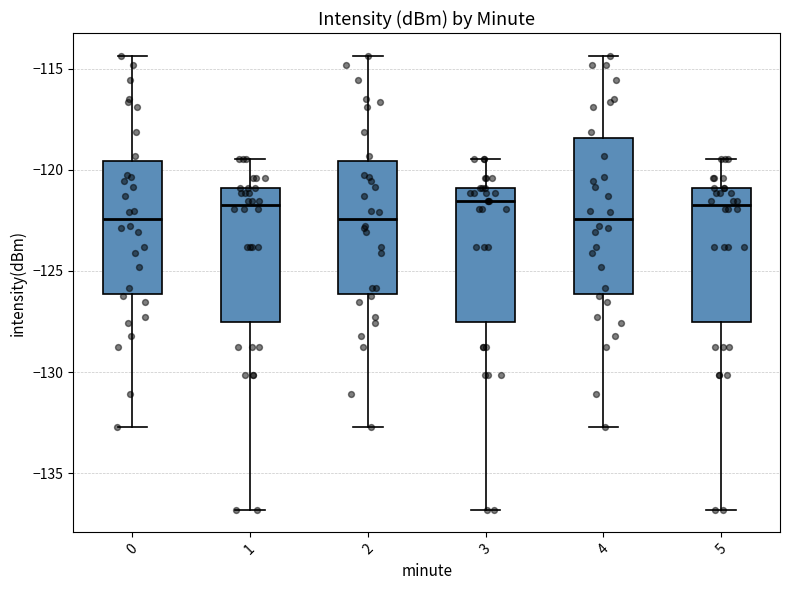

Reading left to right, read every box against the y-axis: the position of its median line, the range the box covers, and the ends of its whiskers. The values are not printed on the chart, so give them approximately, as read against the axis.

0: median -122.5, box -126.0 to -119.5, whiskers -132.5 to -114.5
1: median -121.5, box -127.5 to -121.0, whiskers -137.0 to -119.5
2: median -122.5, box -126.0 to -119.5, whiskers -132.5 to -114.5
3: median -121.5, box -127.5 to -121.0, whiskers -137.0 to -119.5
4: median -122.5, box -126.0 to -118.5, whiskers -132.5 to -114.5
5: median -121.5, box -127.5 to -121.0, whiskers -137.0 to -119.5